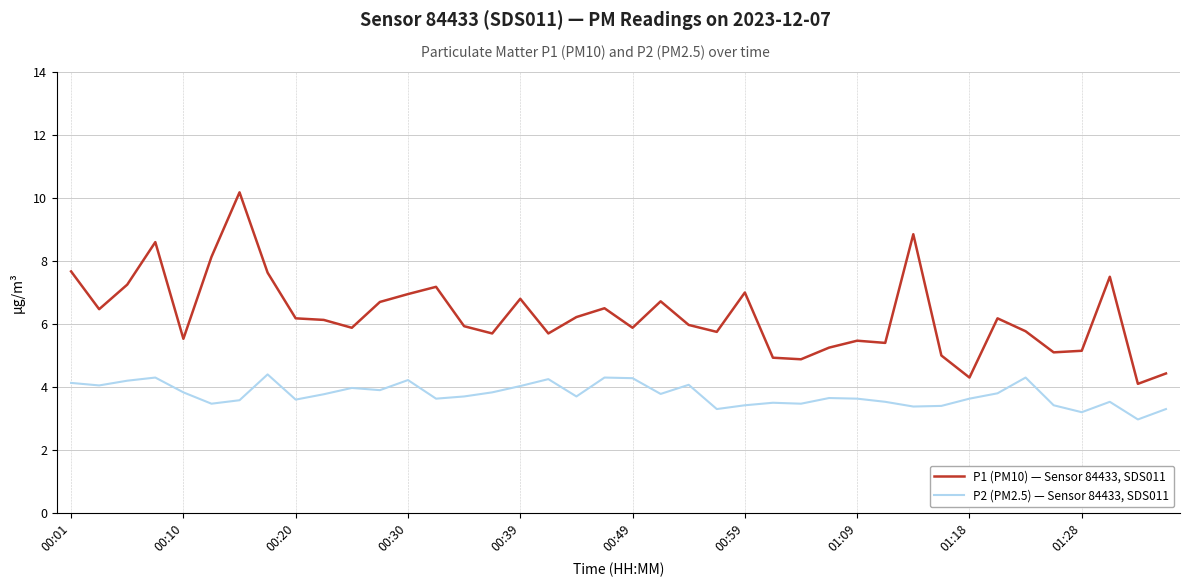

Which series has the largest range (max minus min)?

P1 (PM10) — Sensor 84433, SDS011